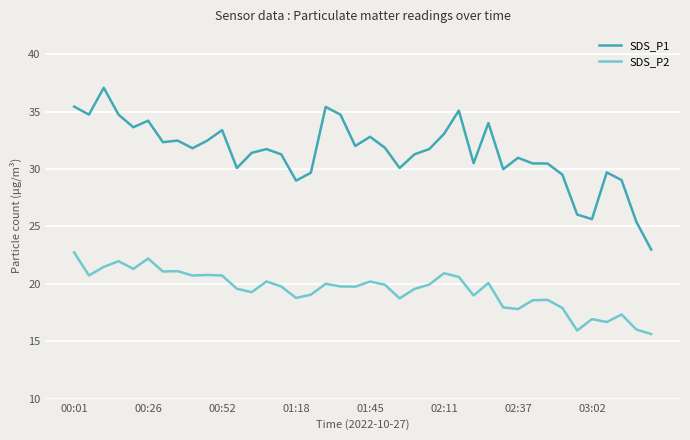

Rank the series by their average value, from highest to lowest.

SDS_P1, SDS_P2